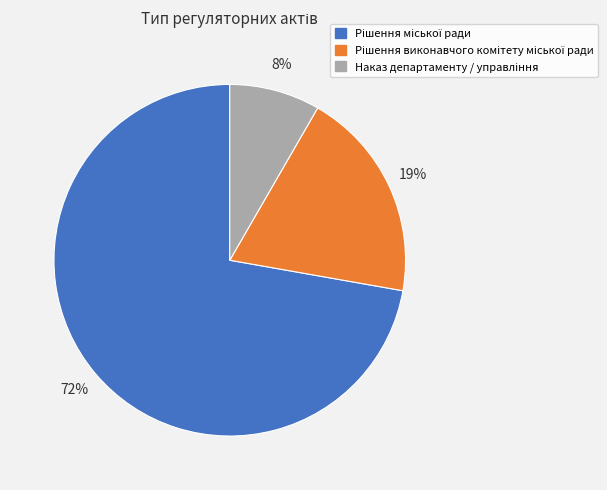

Is there a majority slice in this chart?

Yes